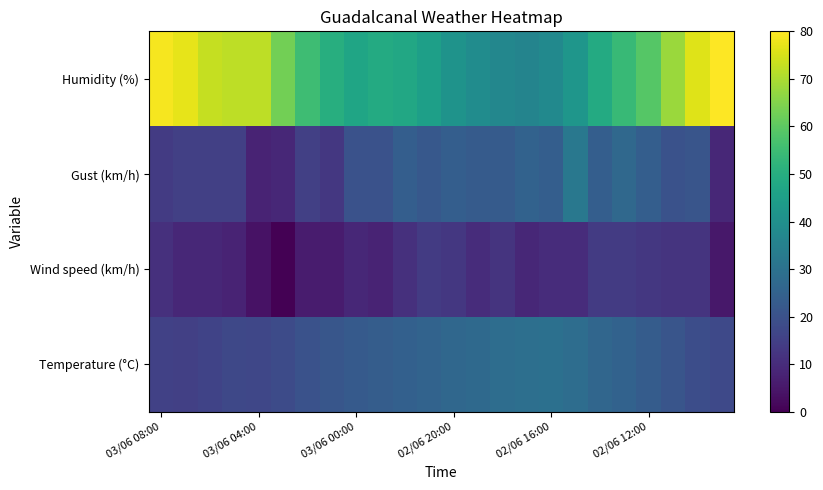

At how many categories does at least one series exceed 43?

18